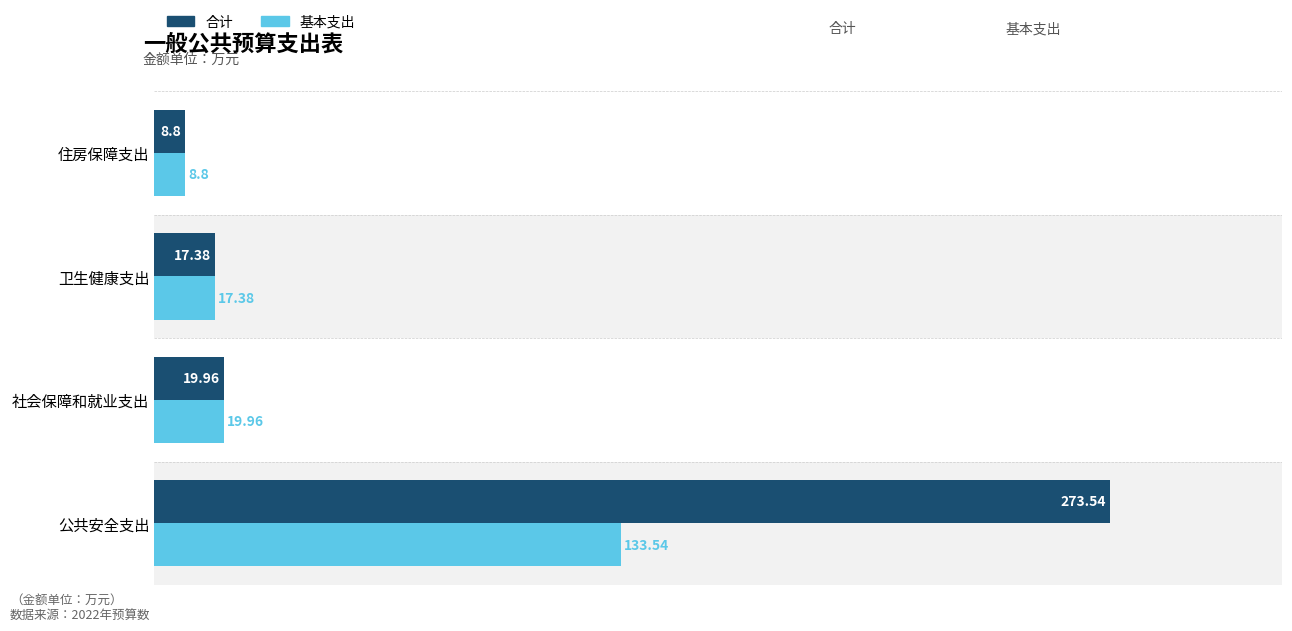

How many series are shown in this chart?

2